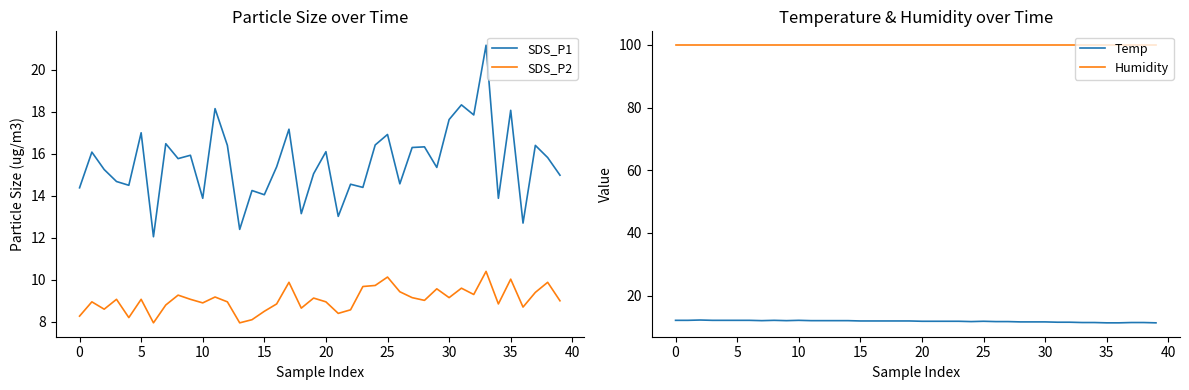

True or false: Humidity and Temp intersect in this chart.

False